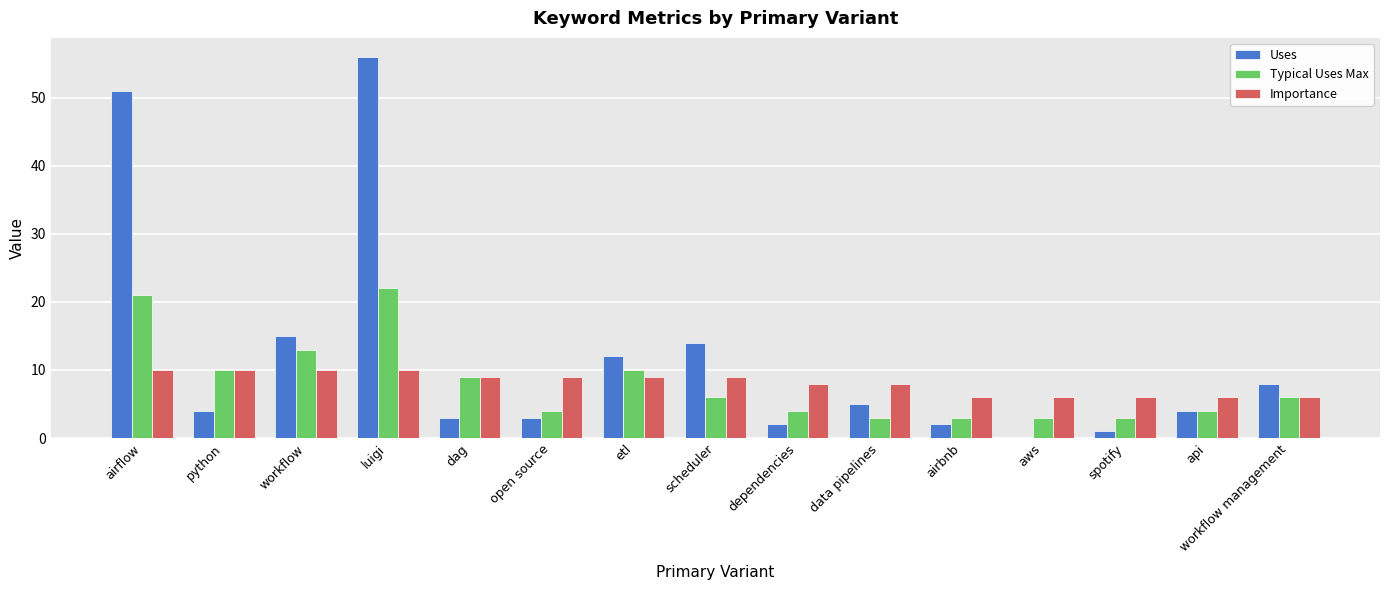

Are the bars horizontal?

No